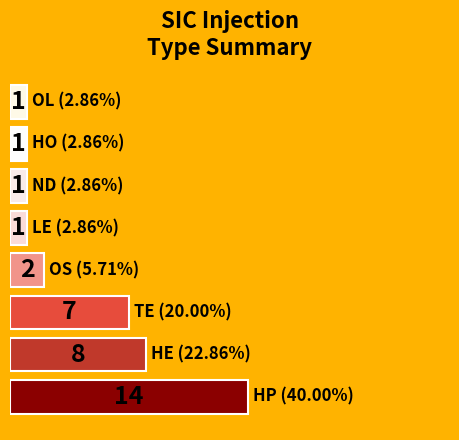

What is the sum of all values?

35